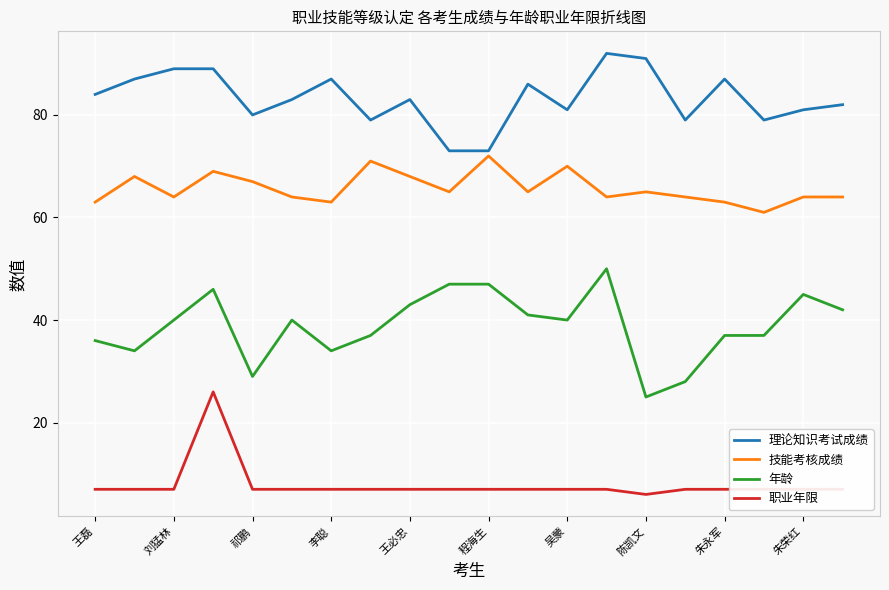

Rank the series by their maximum value, from highest to lowest.

理论知识考试成绩, 技能考核成绩, 年龄, 职业年限